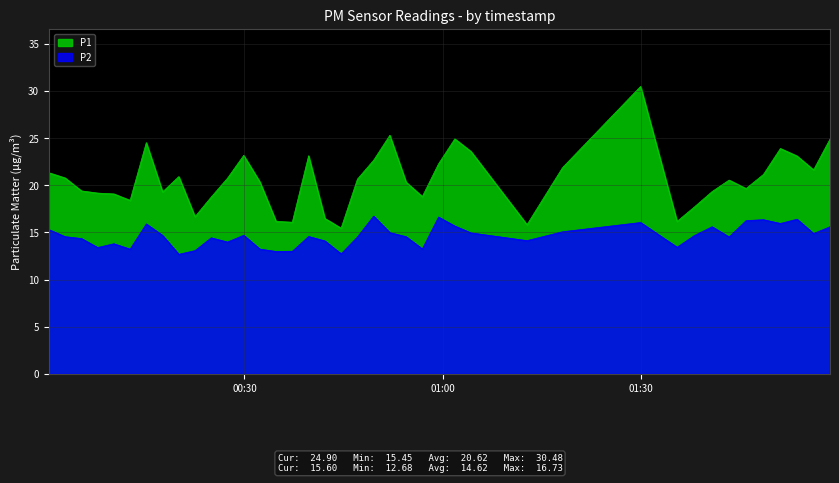

What is the maximum value shown in the chart?

30.5